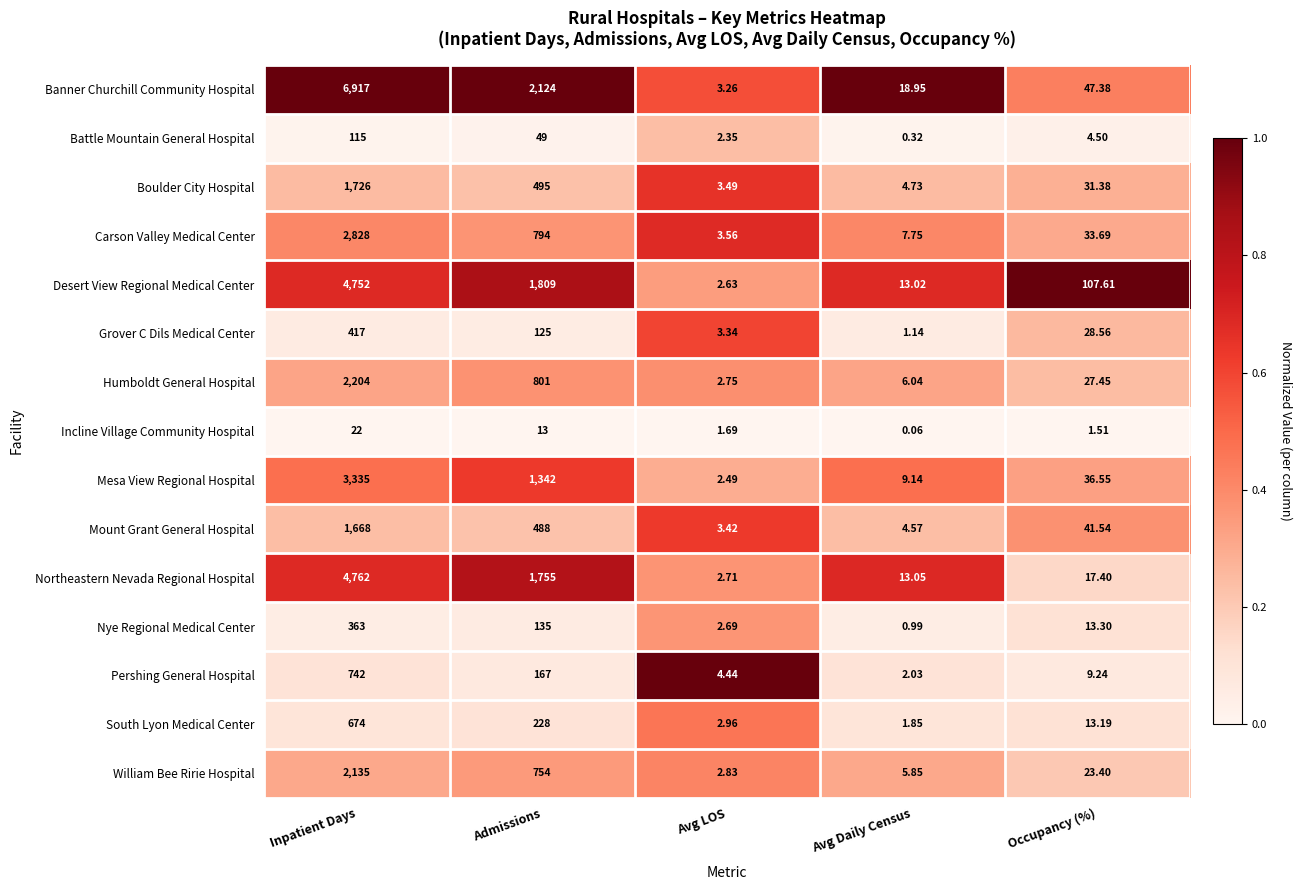

List the labels in order of Mount Grant General Hospital value, smallest first.

Avg LOS, Avg Daily Census, Occupancy (%), Admissions, Inpatient Days